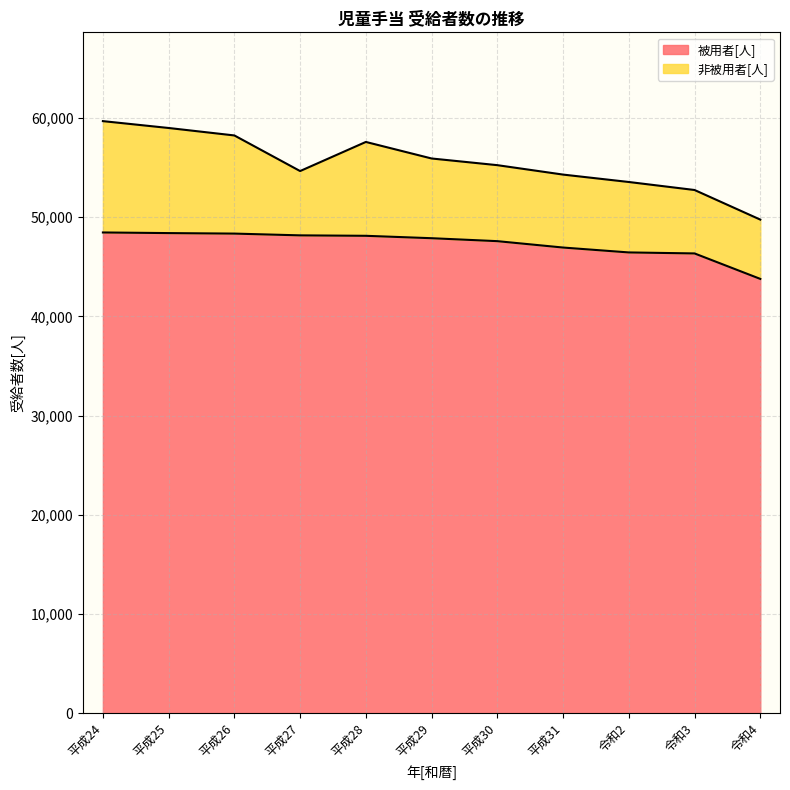

What is the lowest value of the 被用者[人] series?

43777